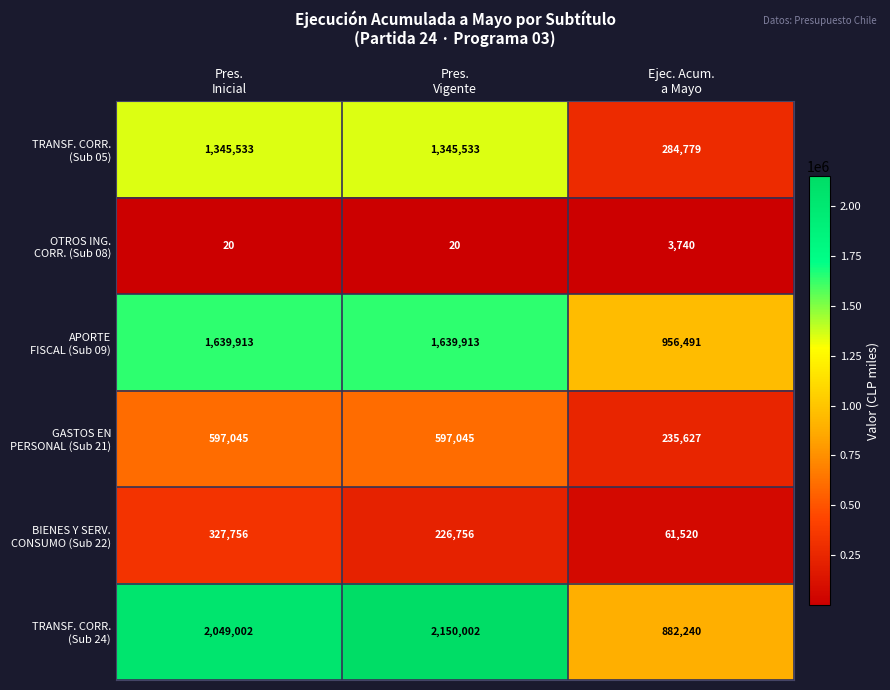

What is the greatest value displayed?

2150002